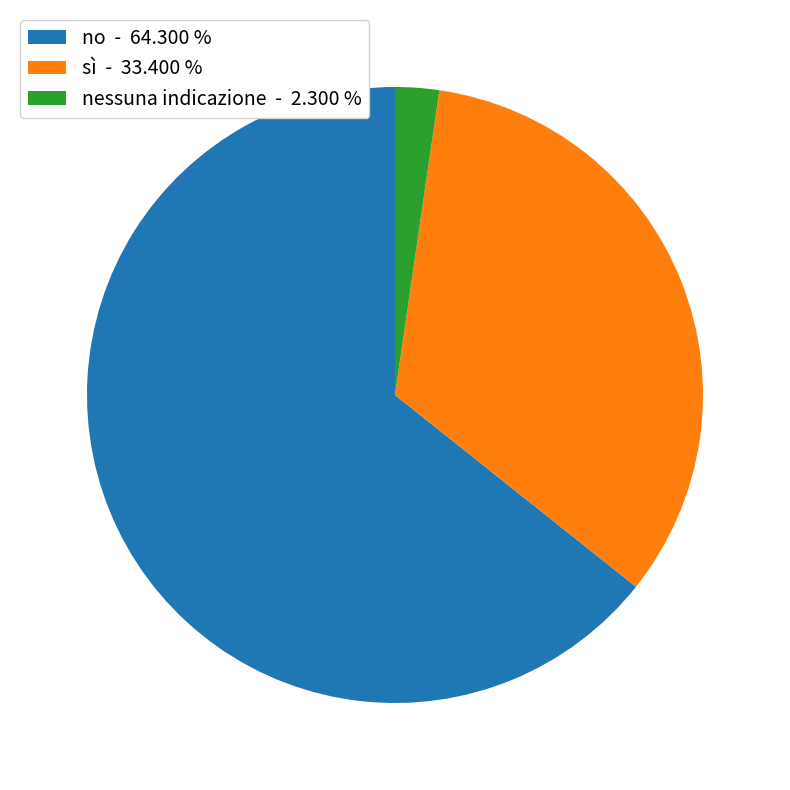

Is no the majority of the pie?

Yes